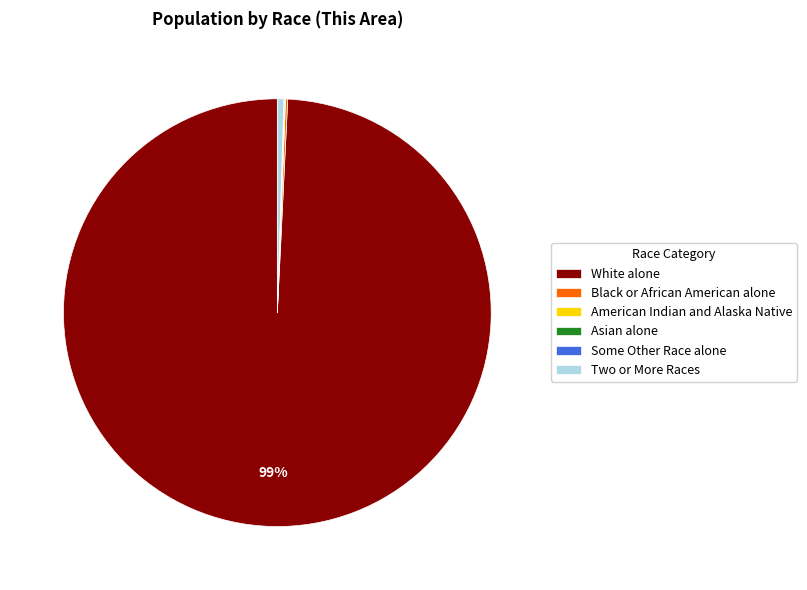

To the nearest percent, what is the average slice percentage?

17%